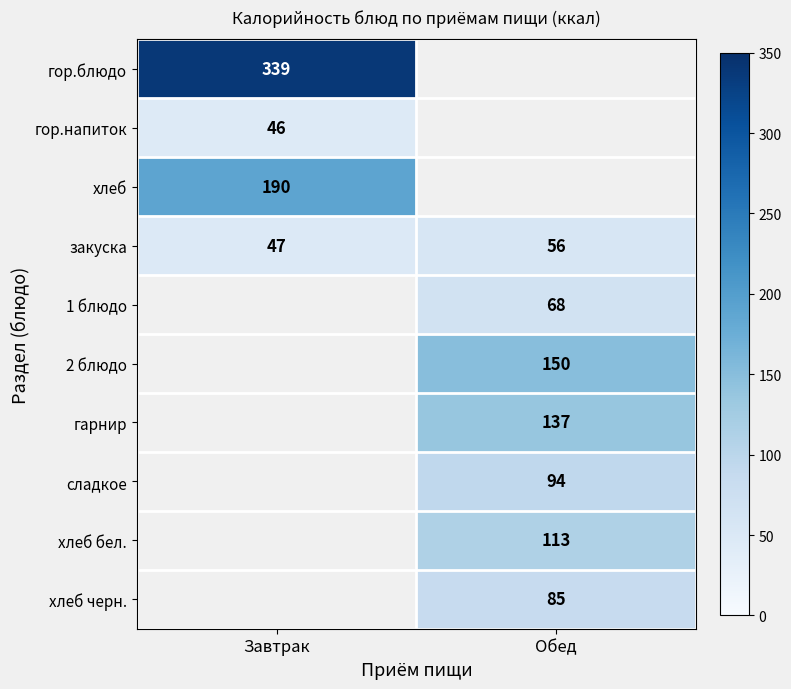

The гор.блюдо series shows 339 at Завтрак. True or false?

True